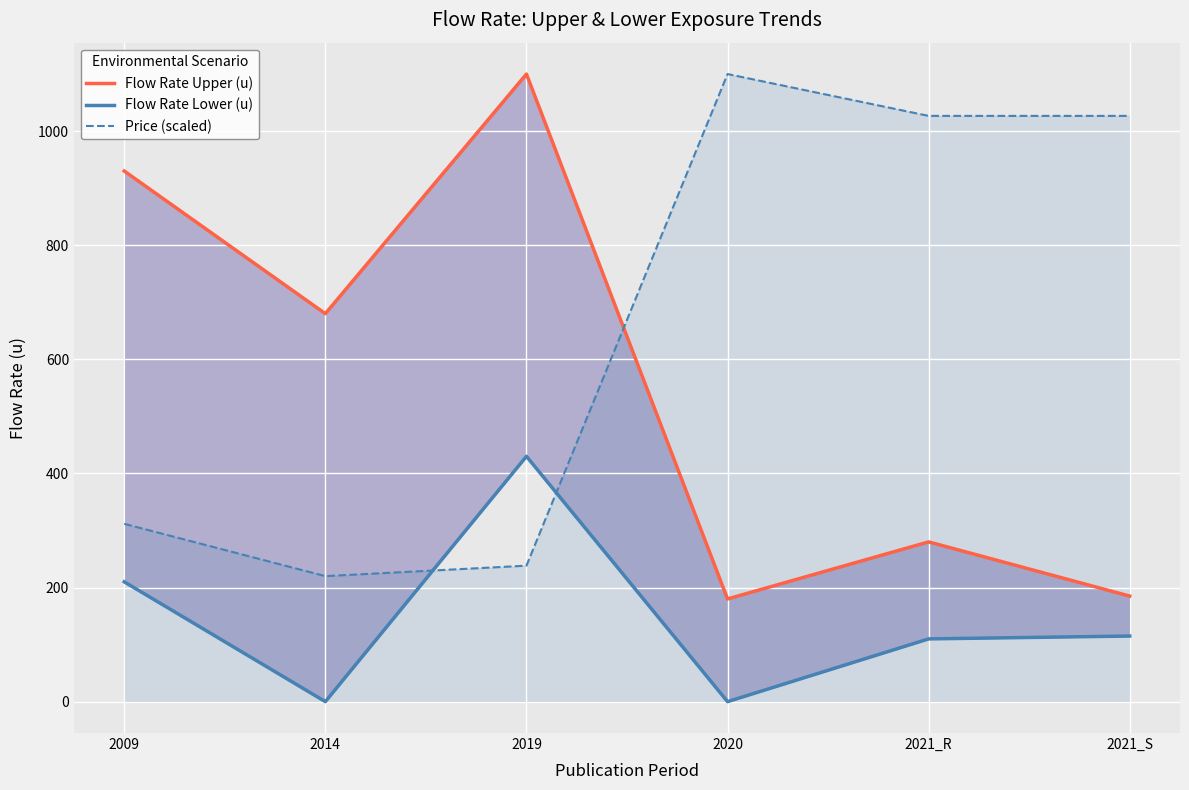

Reading left to right, extract all data points from this chart.

Flow Rate Upper (u): 2009=930.0	2014=680.0	2019=1100.0	2020=180.0	2021_R=280.0	2021_S=185.0
Flow Rate Lower (u): 2009=210.0	2014=0.0	2019=430.0	2020=0.0	2021_R=110.0	2021_S=115.0
Price (scaled): 2009=311.7	2014=220.0	2019=238.3	2020=1100.0	2021_R=1026.7	2021_S=1026.7